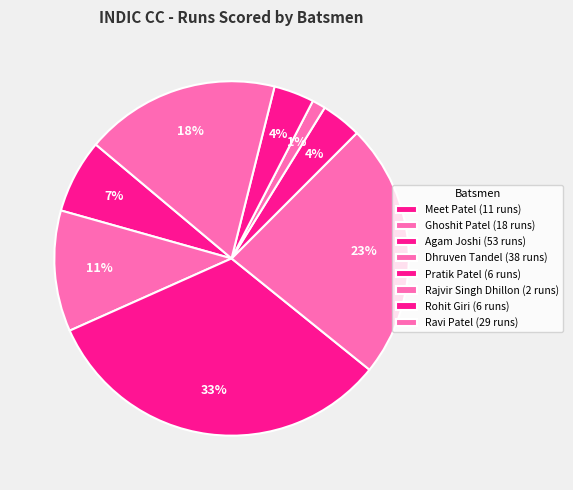

To the nearest percent, what percentage of the pie is Dhruven Tandel?

23%